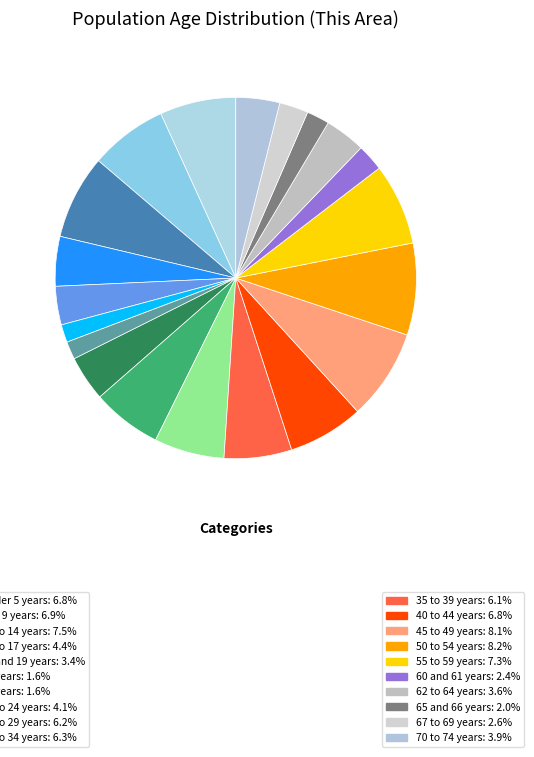

How many slices are in this pie chart?

20